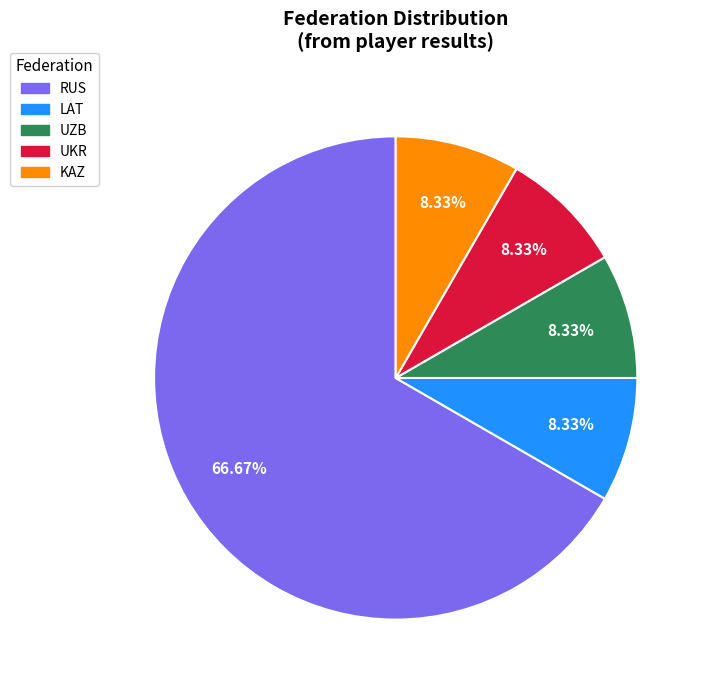

To the nearest percent, what is the average slice percentage?

20%